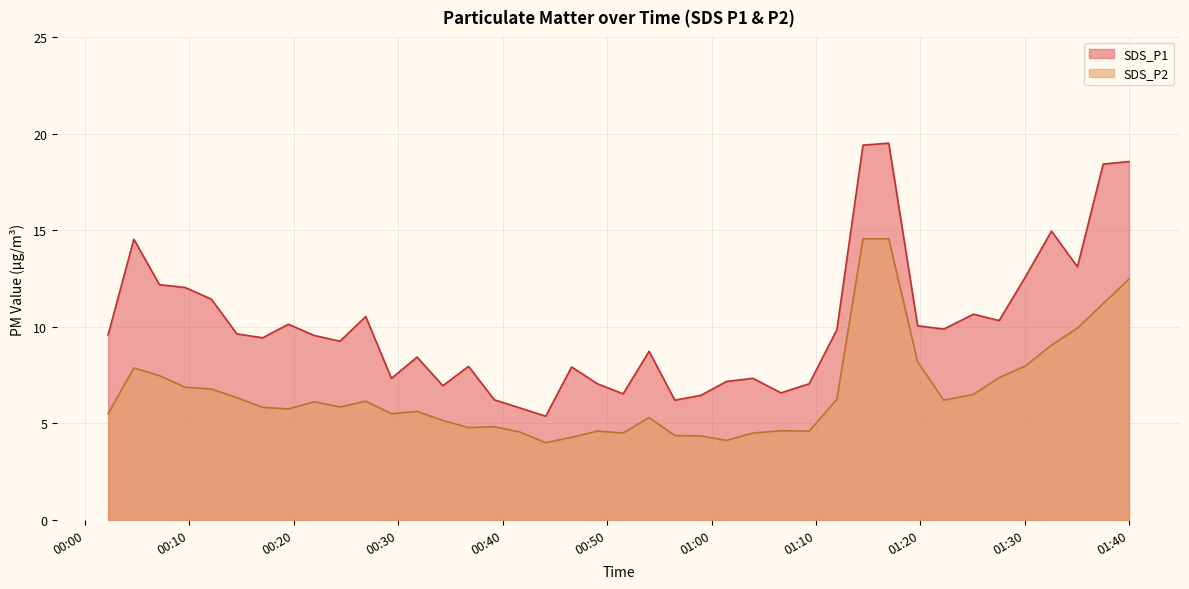

What is the smallest value displayed?

4.0